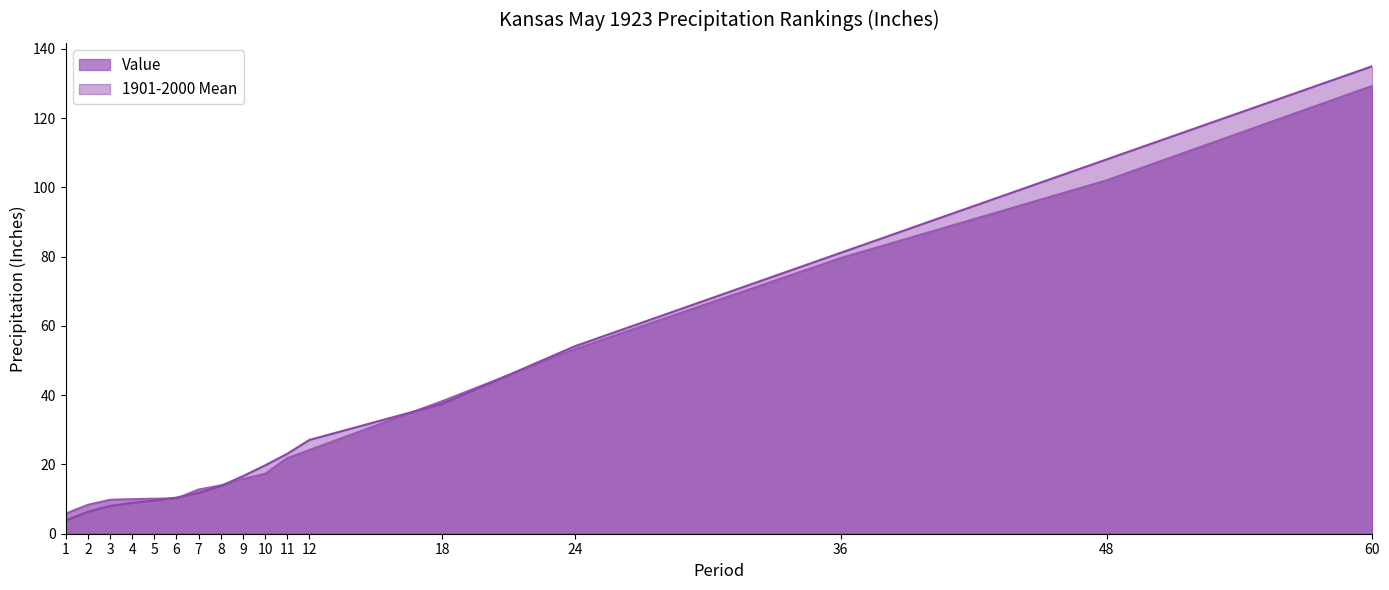

The value of 1901-2000 Mean at 12 is 27.1. True or false?

True